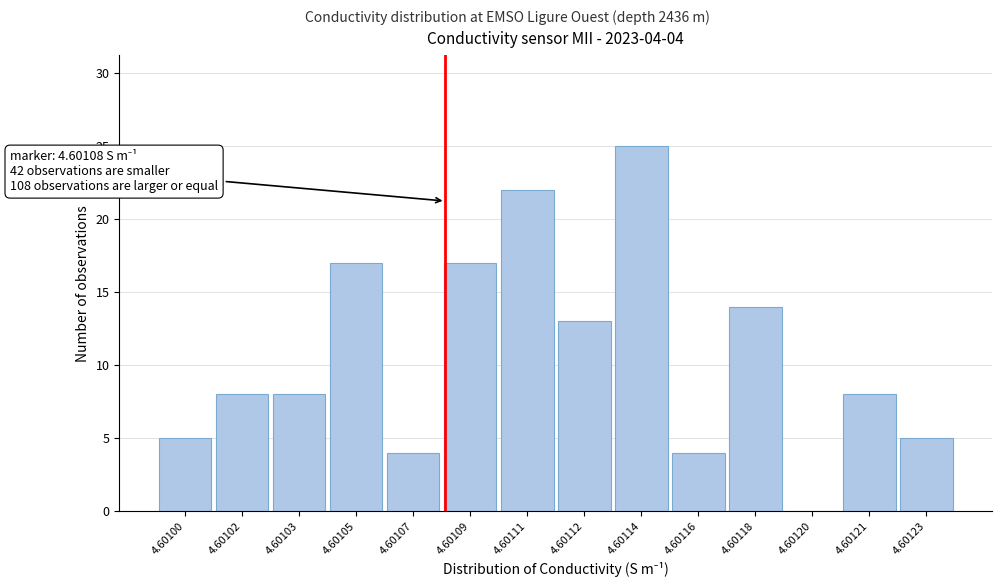

Reading right to left, list all the values displayed in this chart.

4.60123=5	4.60121=8	4.60120=0	4.60118=14	4.60116=4	4.60114=25	4.60112=13	4.60111=22	4.60109=17	4.60107=4	4.60105=17	4.60103=8	4.60102=8	4.60100=5